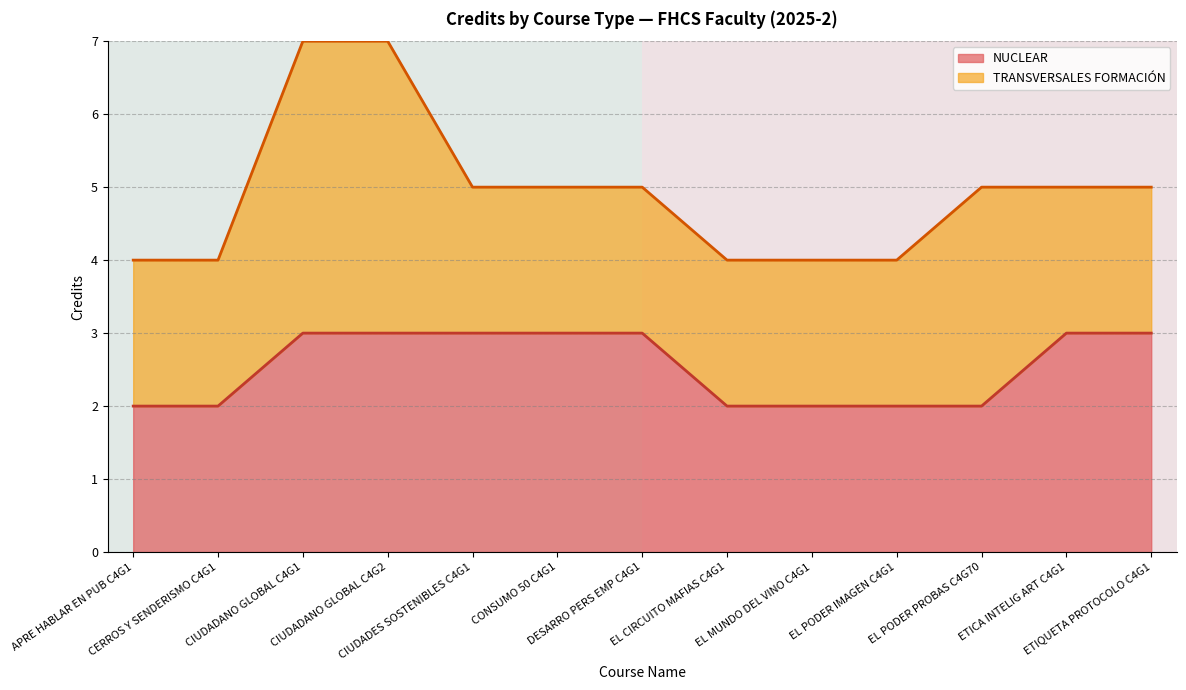

Which has a higher value, CERROS Y SENDERISMO C4G1 or APRE HABLAR EN PUB C4G1?

APRE HABLAR EN PUB C4G1